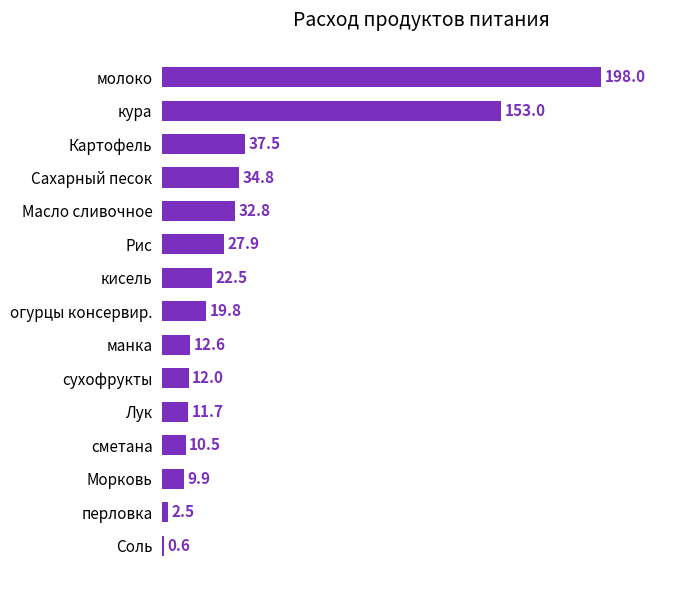

What is the maximum value shown in the chart?

198.0